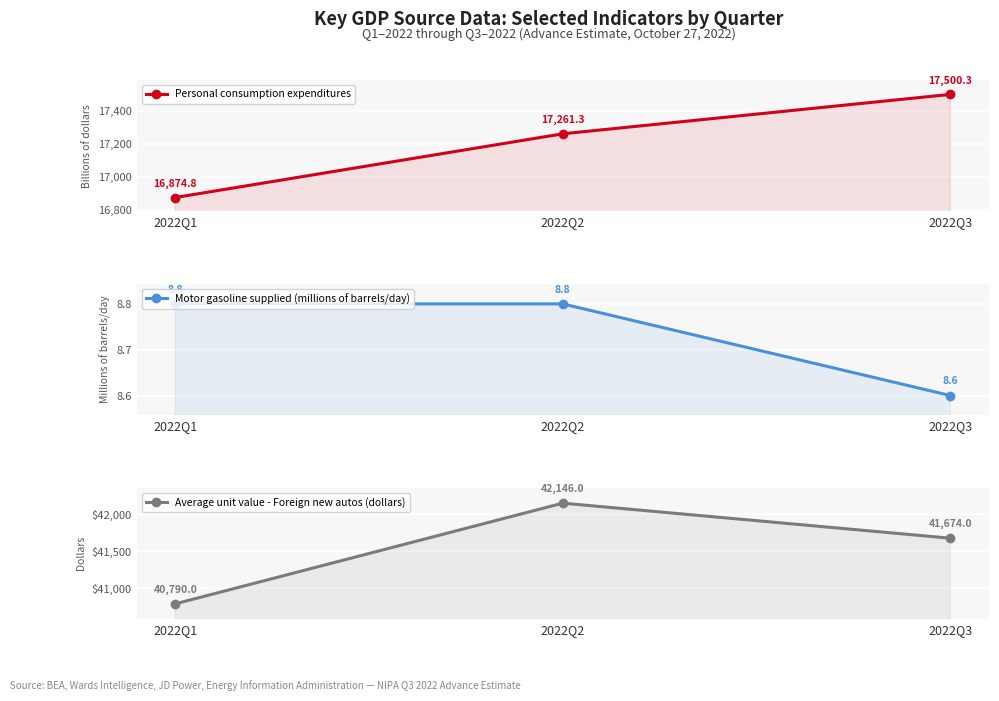

At which label is Motor gasoline supplied (millions of barrels/day) closest to 8?

2022Q3